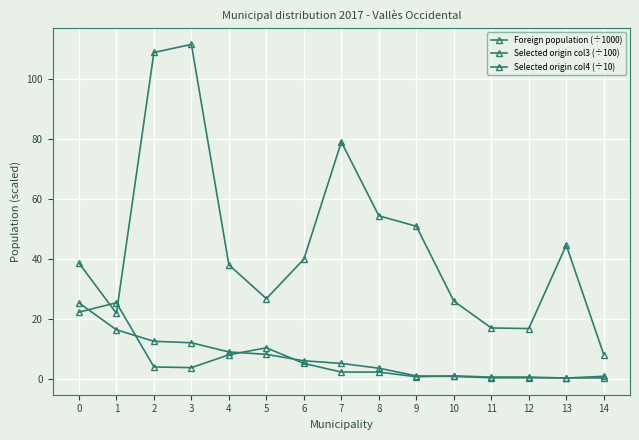

How many lines are shown in the chart?

3